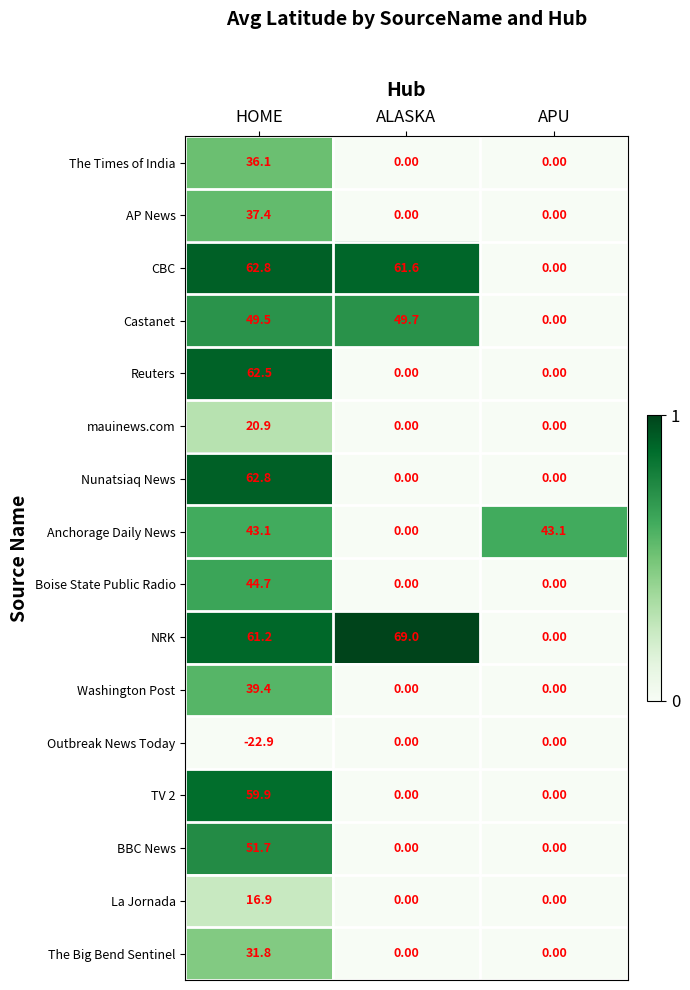

What is the difference between the maximum and minimum values in the La Jornada series?

16.9